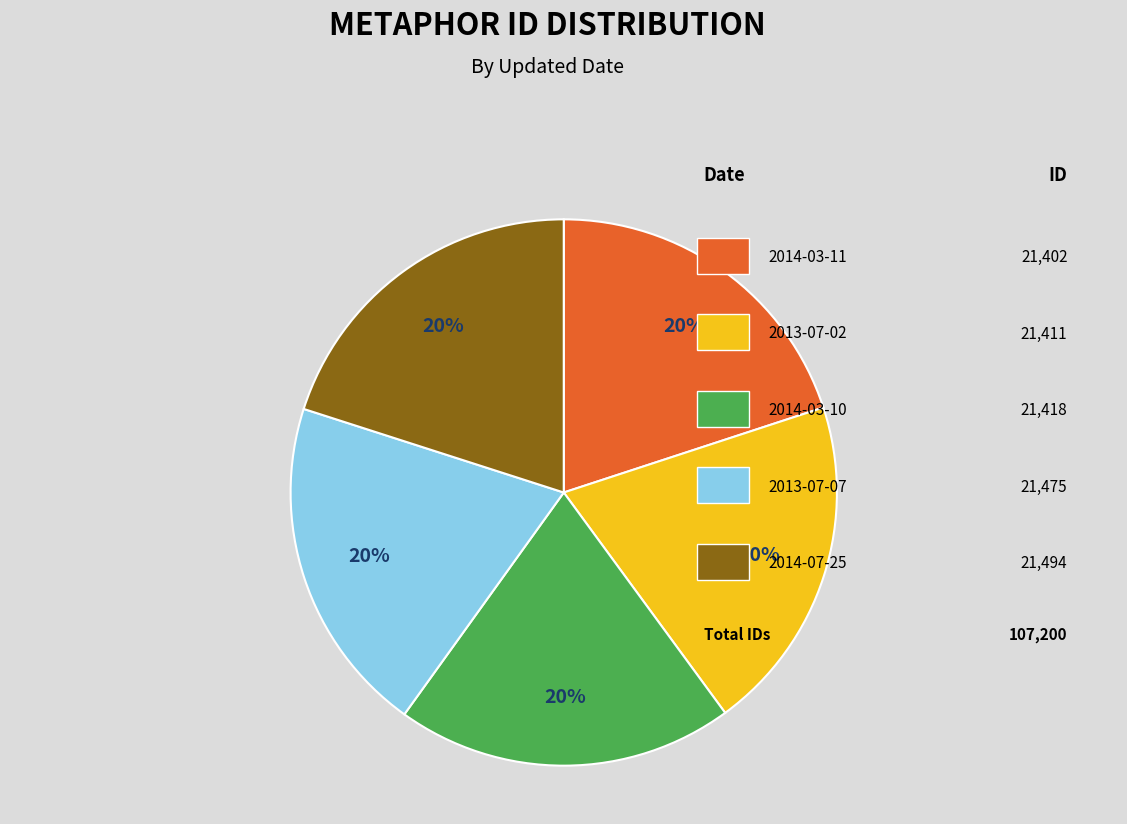

To the nearest percent, what is the average slice percentage?

20%